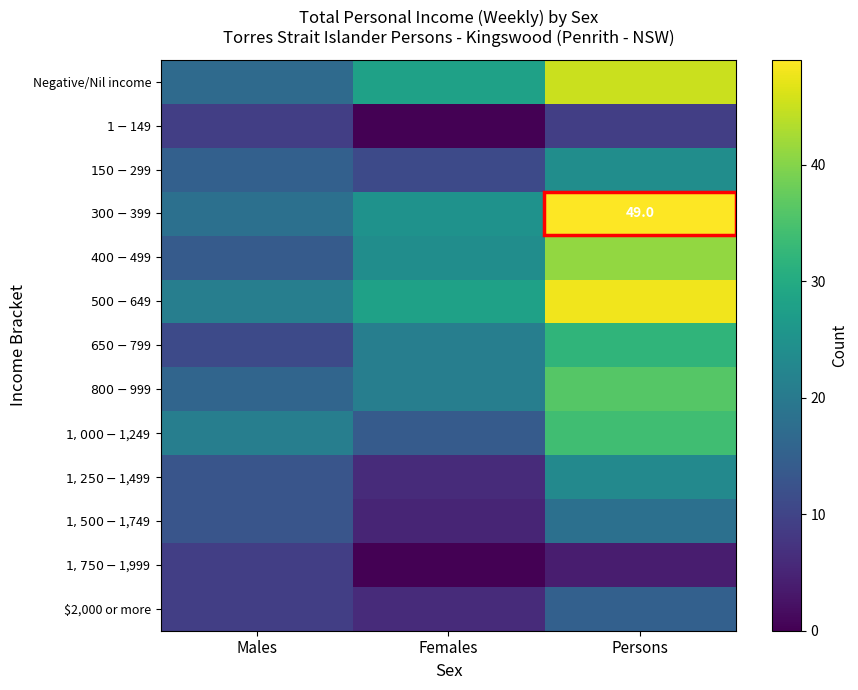

What is the difference between the $500-$649 values at Persons and Males?

27